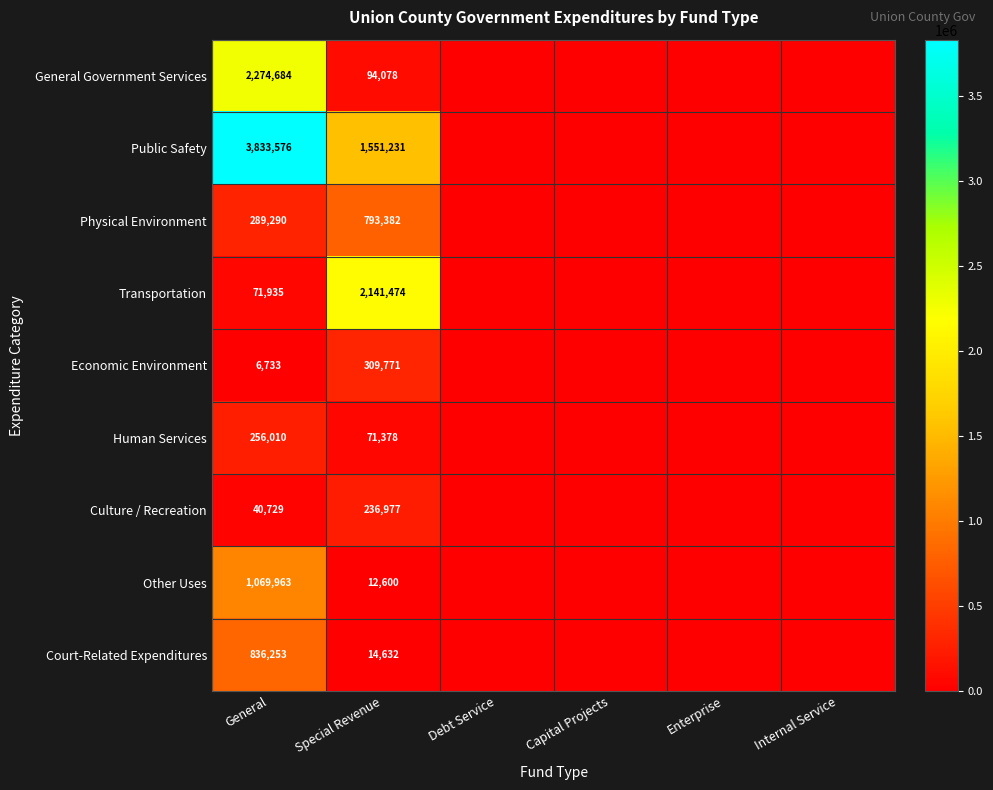

The value of Economic Environment at General is 11790. True or false?

False